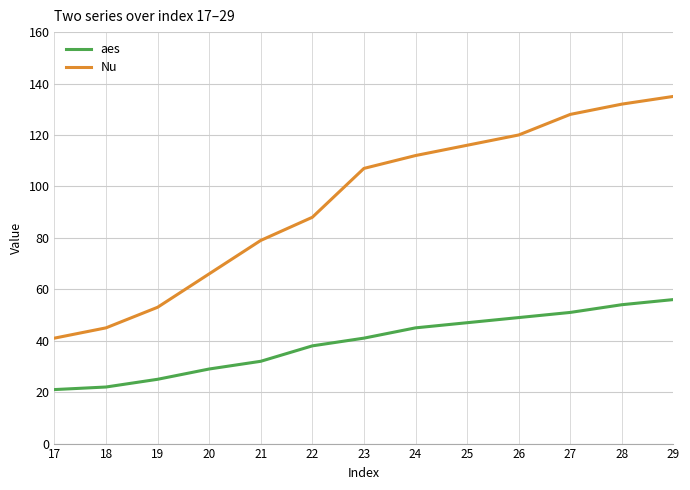

What is the difference between the maximum and minimum values in the Nu series?

94